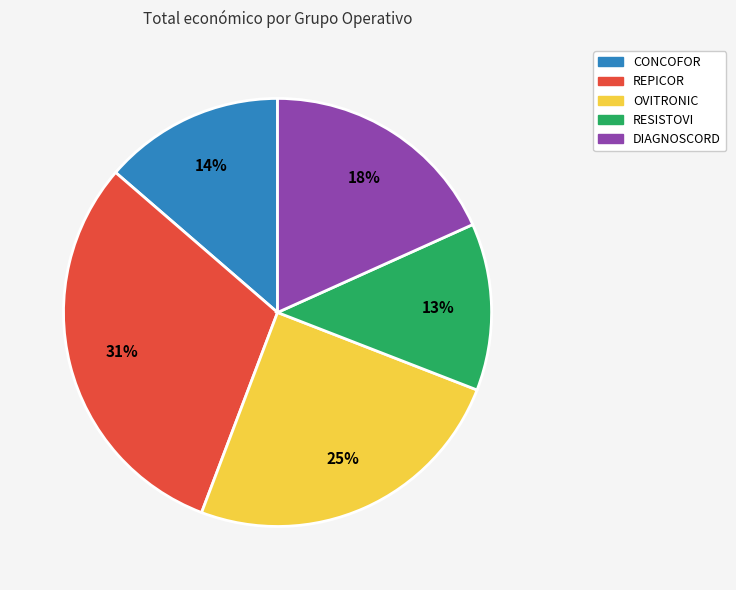

Which has a higher value, CONCOFOR or OVITRONIC?

OVITRONIC